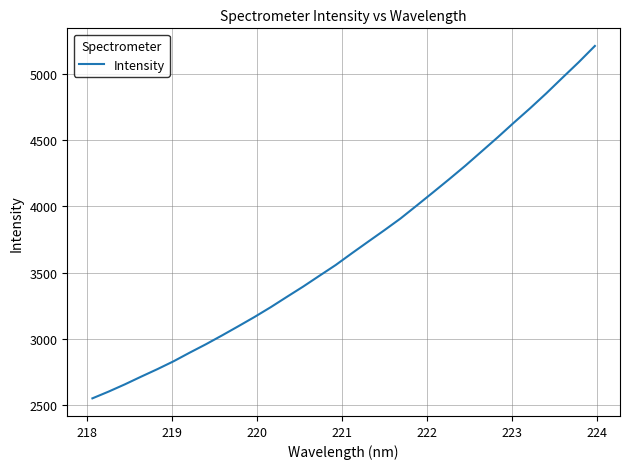

What is the greatest value displayed?

5211.4